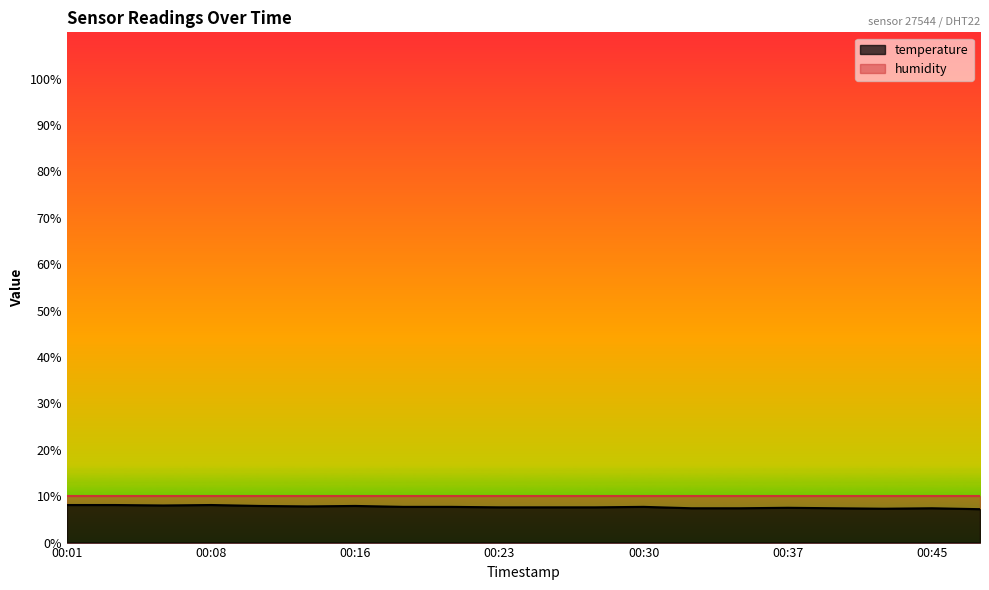

What is the sum of the values at 2023-02-01T00:47:41 and 2023-02-01T00:33:05?

14.6